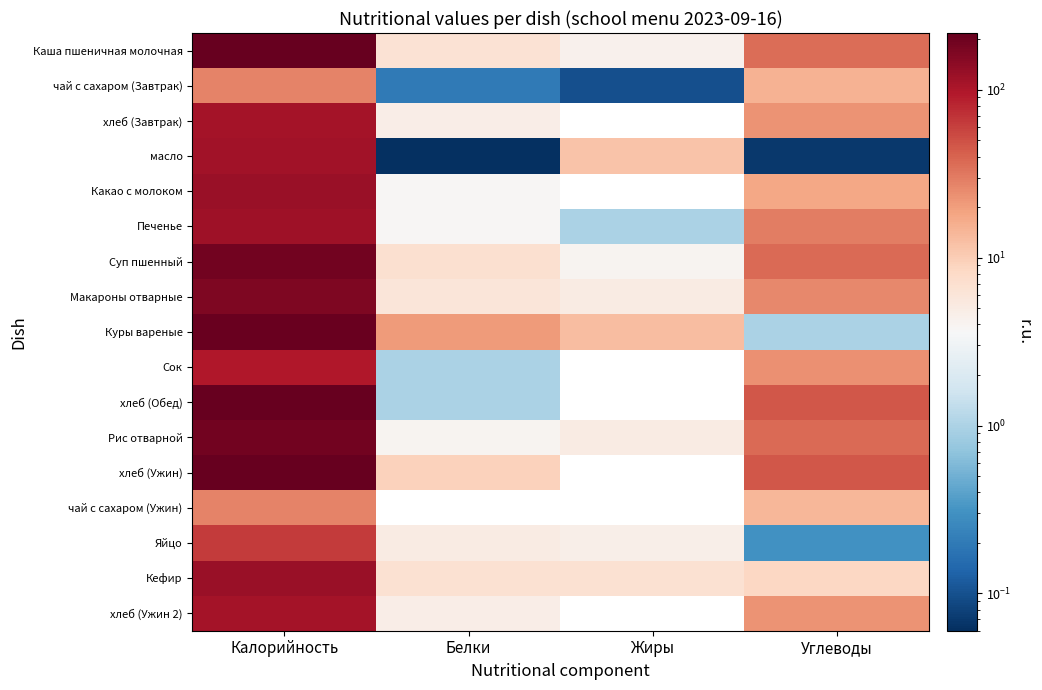

List the labels in order of Сок value, largest first.

Калорийность, Белки, Жиры, Углеводы